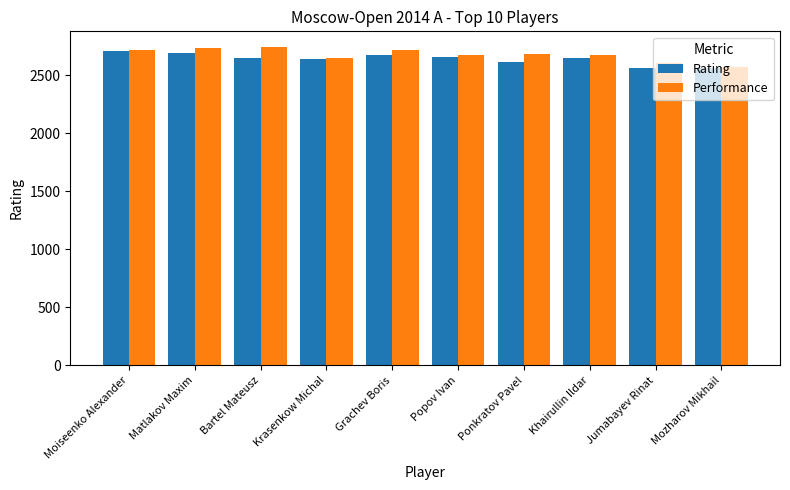

List the series in order of their overall mean, lowest first.

Rating, Performance